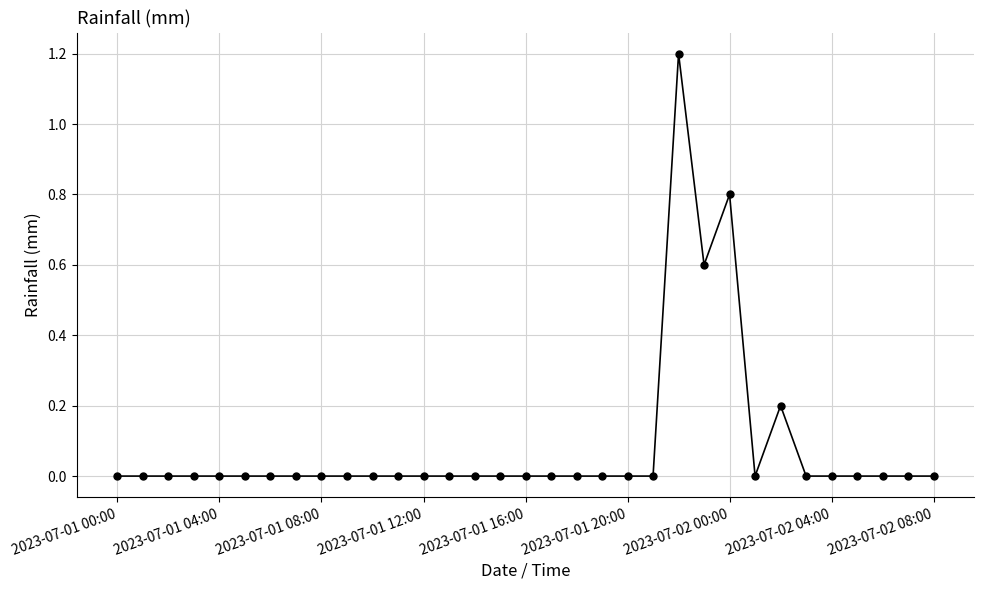

Reading left to right, extract all data points from this chart.

0.0	0.0	0.0	0.0	0.0	0.0	0.0	0.0	0.0	0.0	0.0	0.0	0.0	0.0	0.0	0.0	0.0	0.0	0.0	0.0	0.0	0.0	1.2	0.6	0.8	0.0	0.2	0.0	0.0	0.0	0.0	0.0	0.0